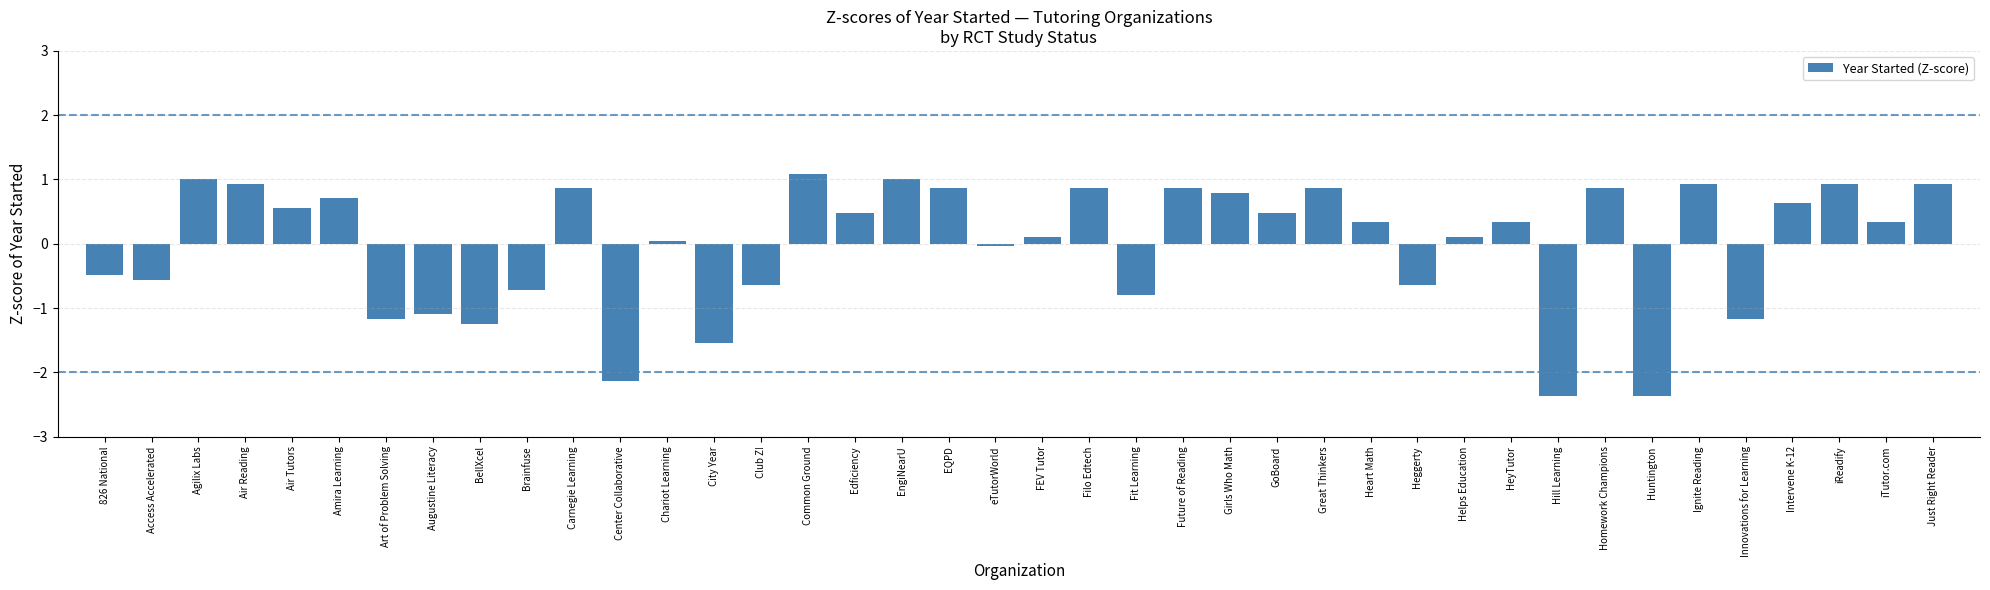

Which has a higher value, Innovations for Learning or Heggerty?

Heggerty